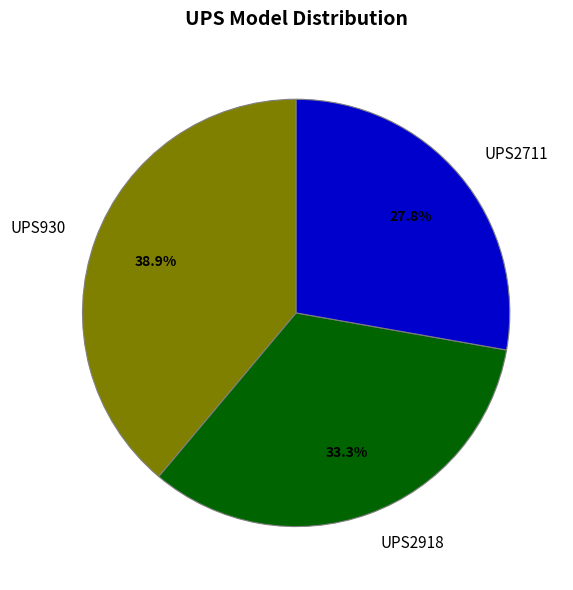

What percentage is the UPS2918 slice, to the nearest percent?

33%